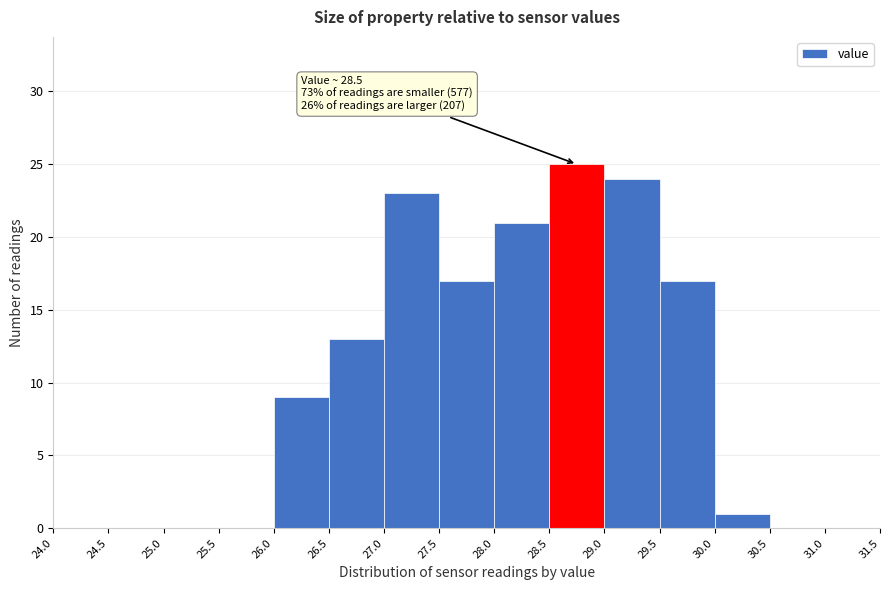

Which range on the x-axis has the tallest bar?

28.5 to 29.0